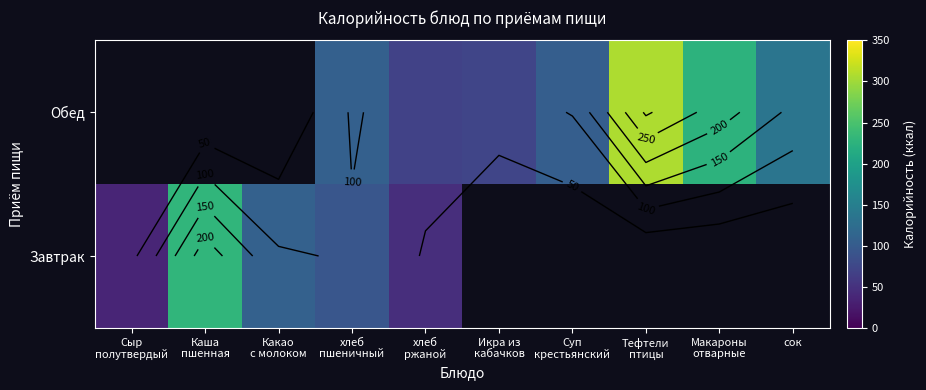

How many data points does each series have?

10